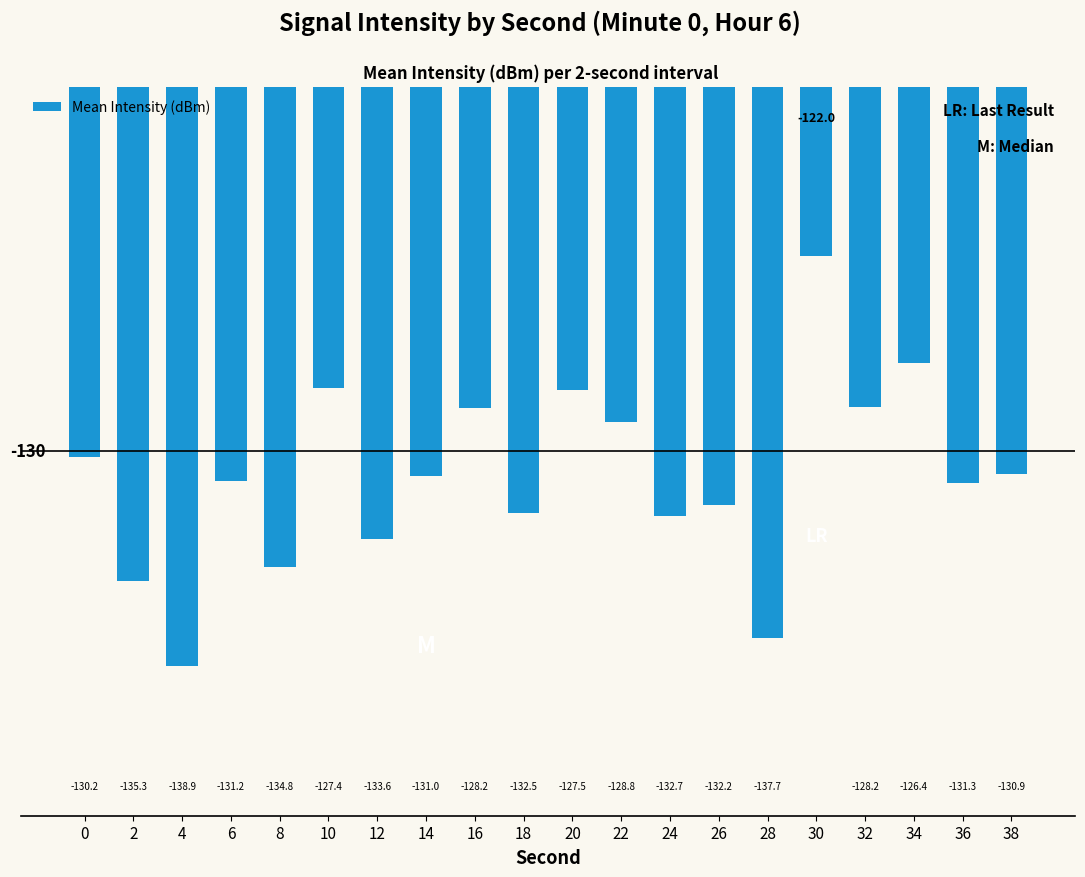

Which has a higher value, 28 or 8?

8